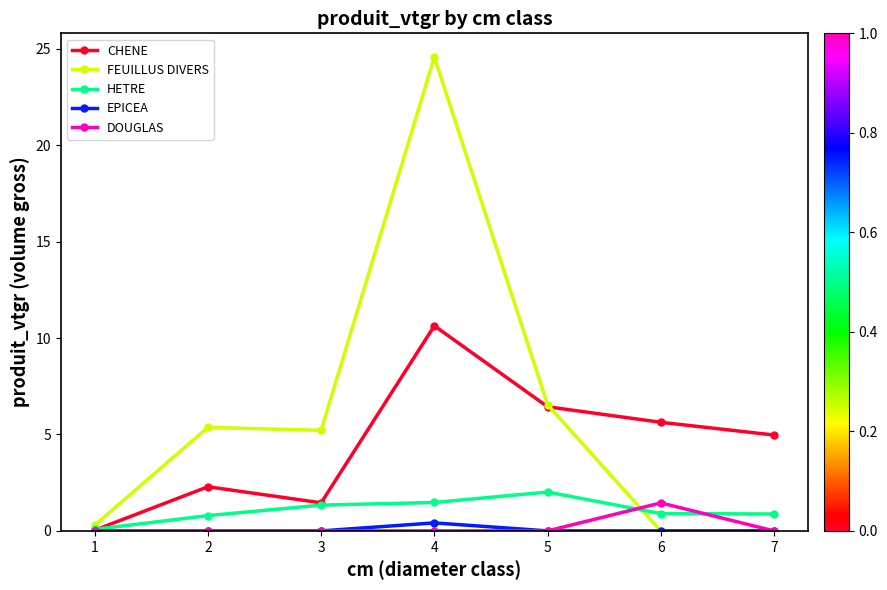

Does the chart have visible grid lines?

No